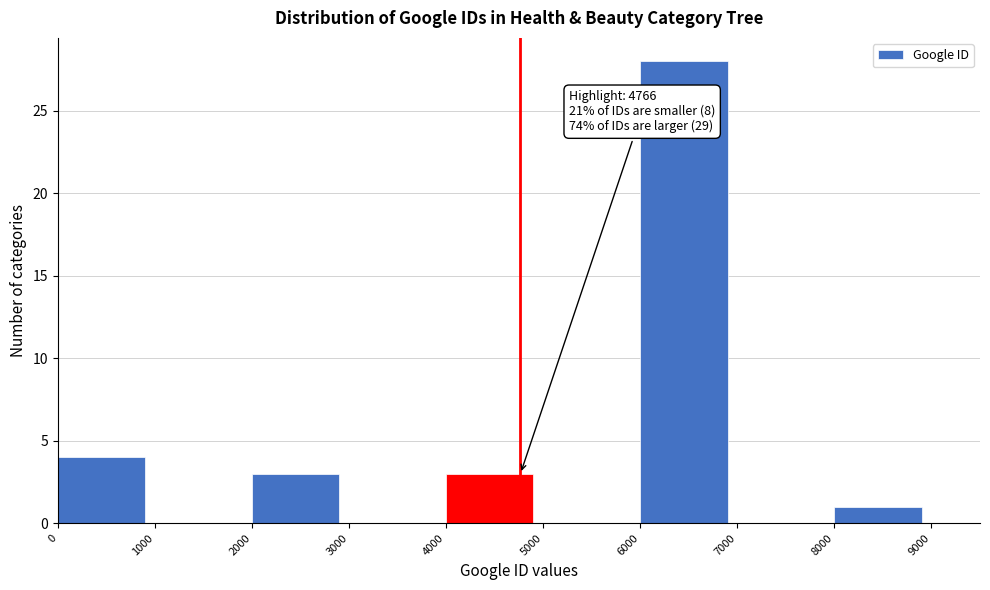

Over which range of the x-axis is the bar tallest?

6000 to 7000